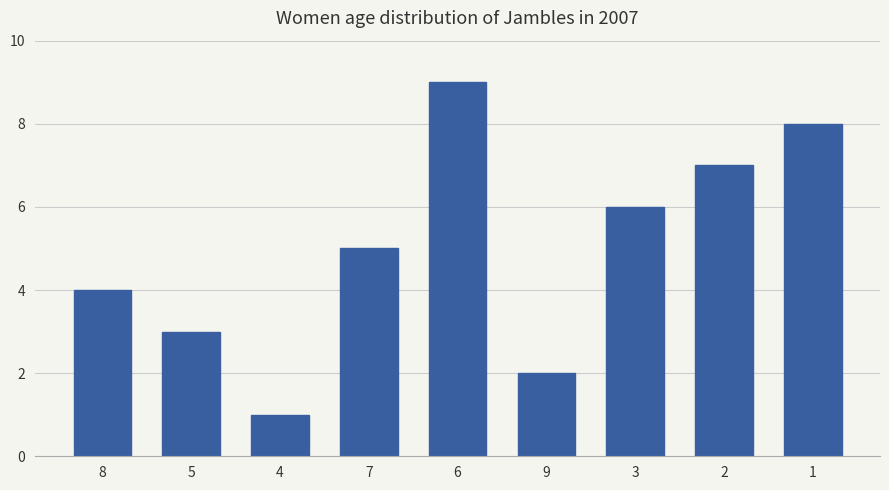

Reading left to right, what are all the values shown in this chart?

8=4	5=3	4=1	7=5	6=9	9=2	3=6	2=7	1=8